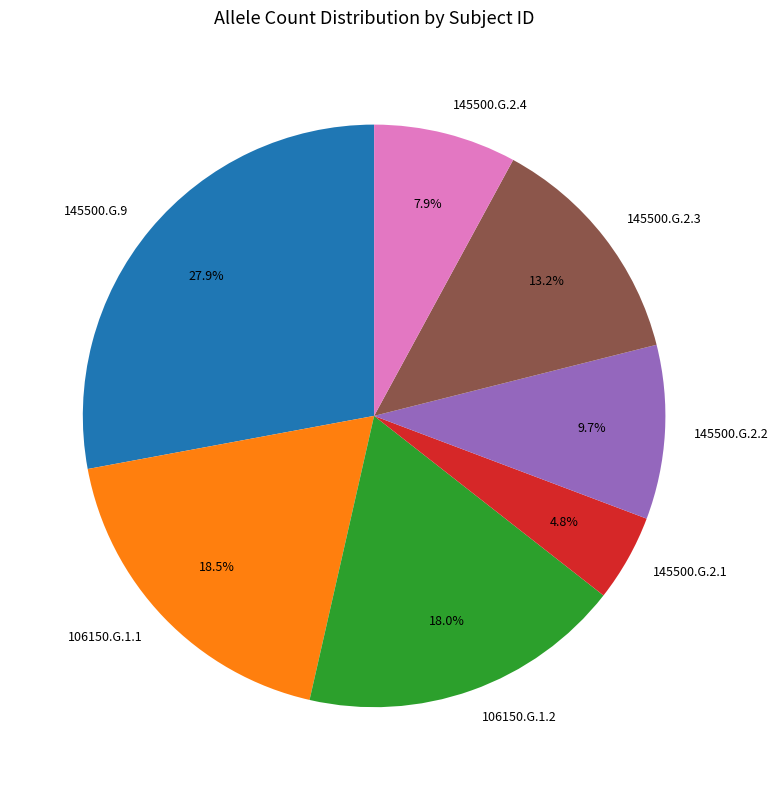

Does 145500.G.2.1 represent more than half of the total?

No